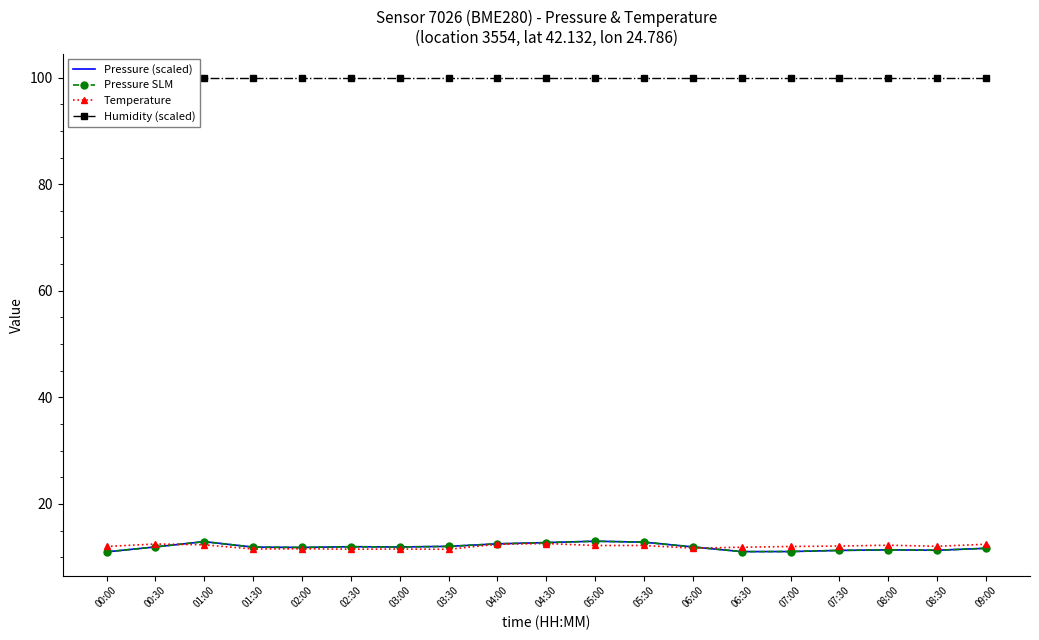

What is the label of the 4th point from the left?

01:30